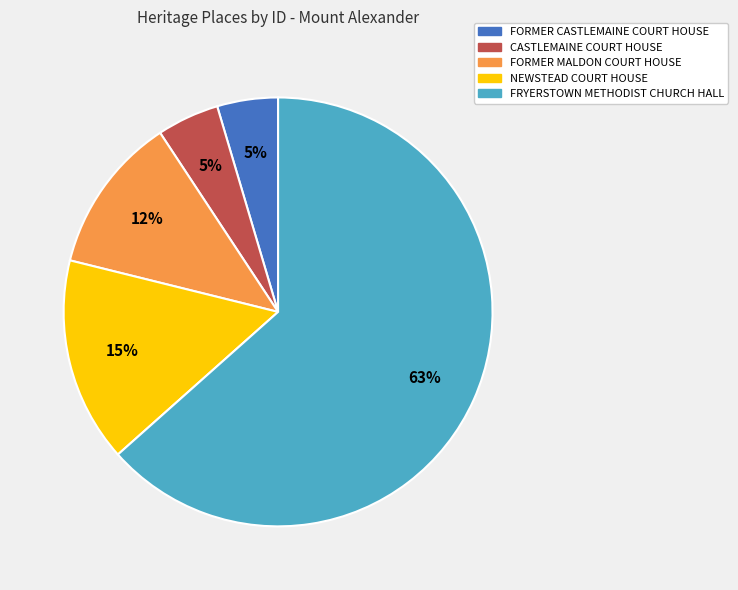

To the nearest percent, what is the average slice percentage?

20%